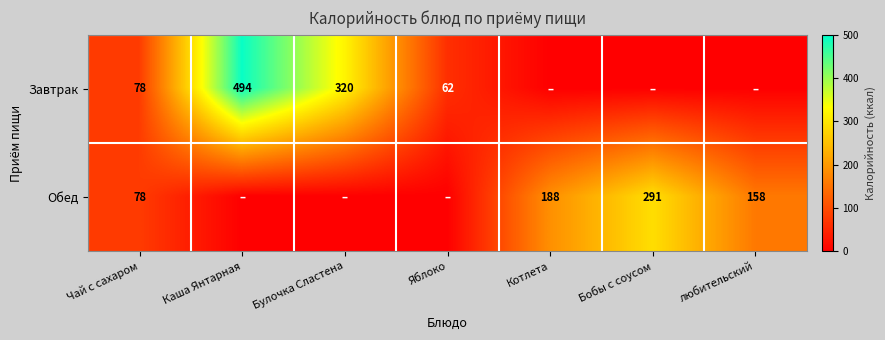

The value of Завтрак at Булочка Сластена is 320. True or false?

True